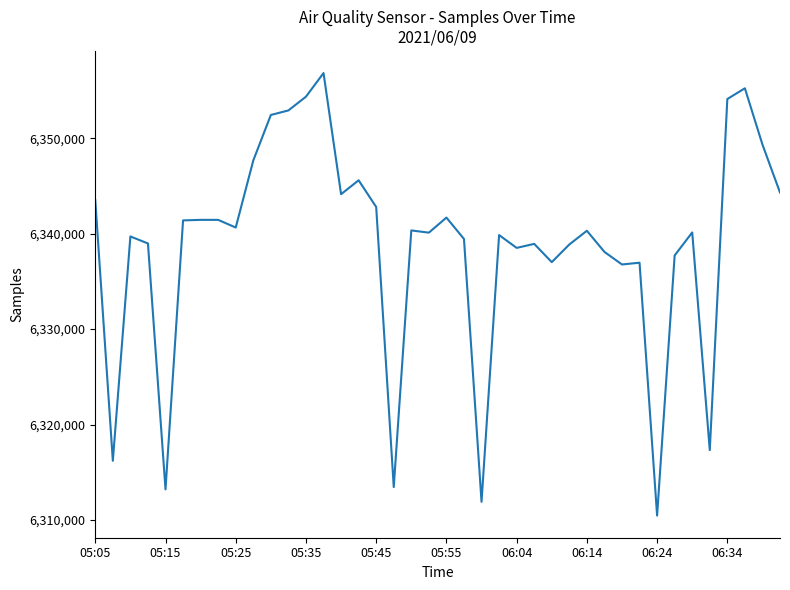

What is the greatest value displayed?

6356822